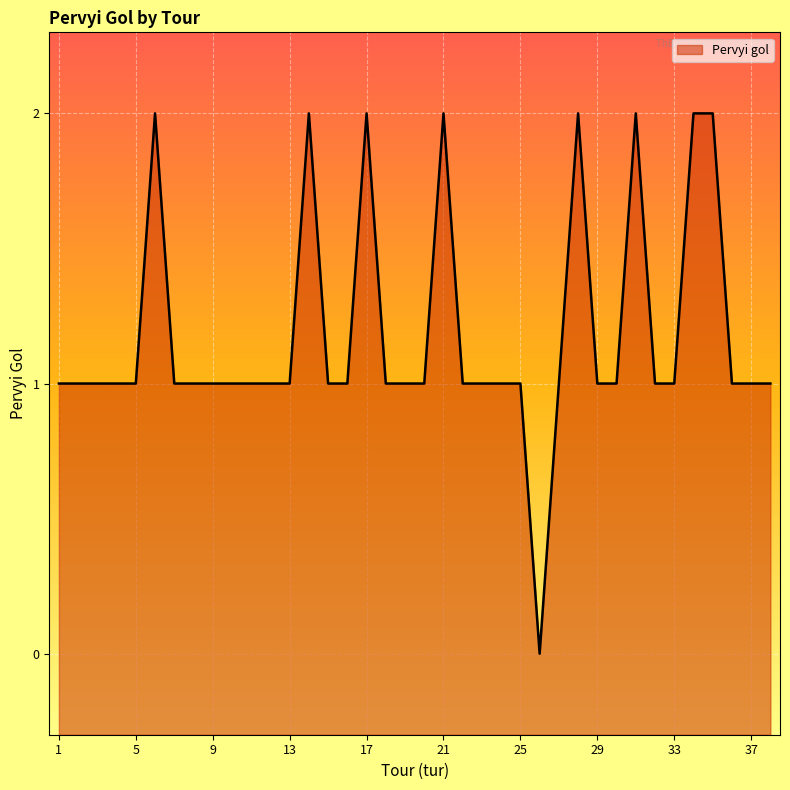

At which label does the data first exceed 1?

6